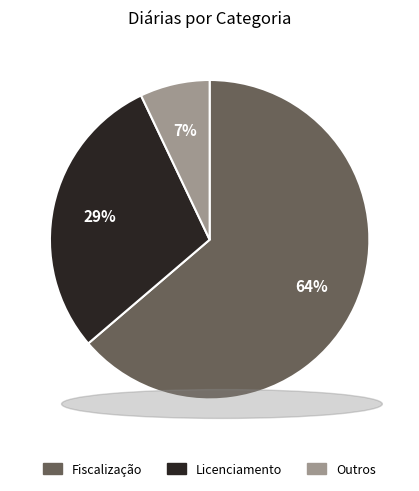

Which slice is the smallest?

Outros